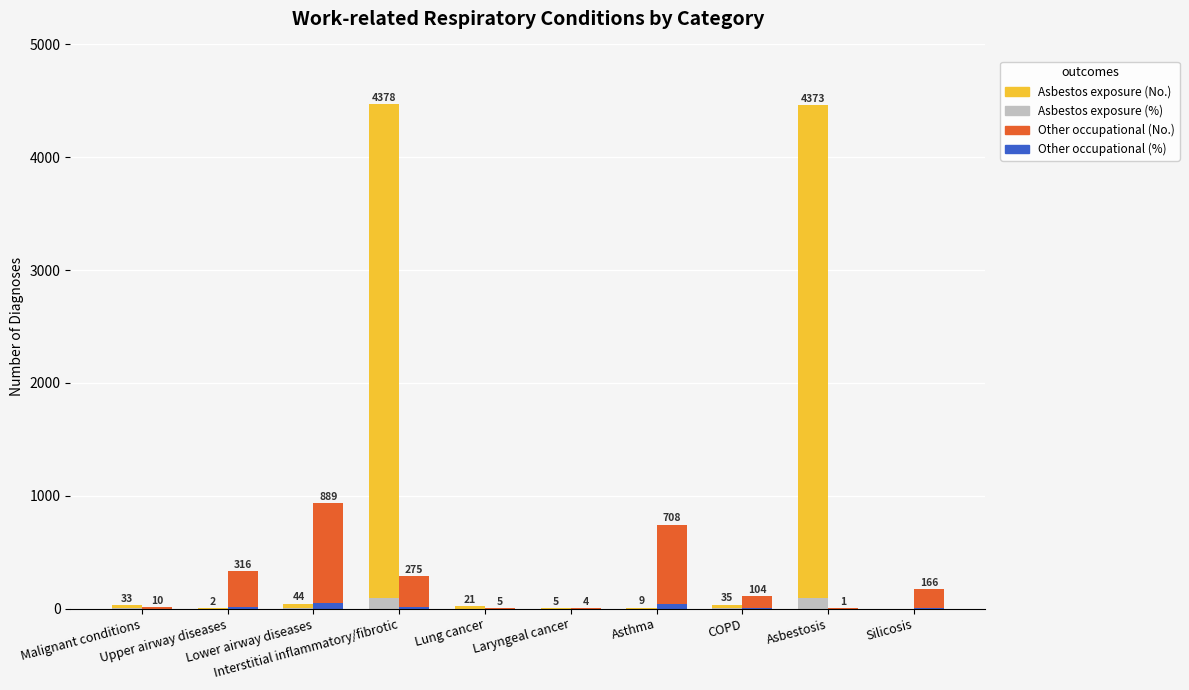

Which series changed the most between Malignant conditions and Asthma?

Other occupational (No.)